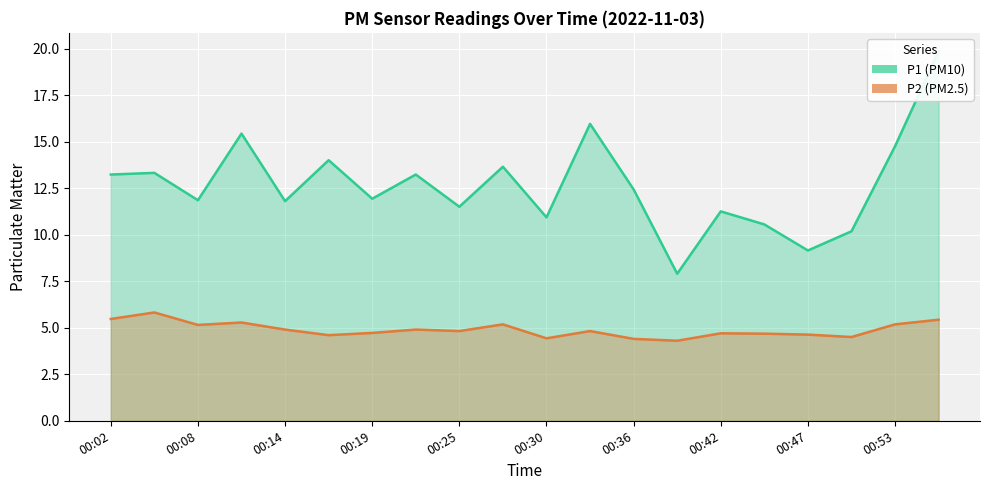

True or false: P1 and P2 intersect in this chart.

False